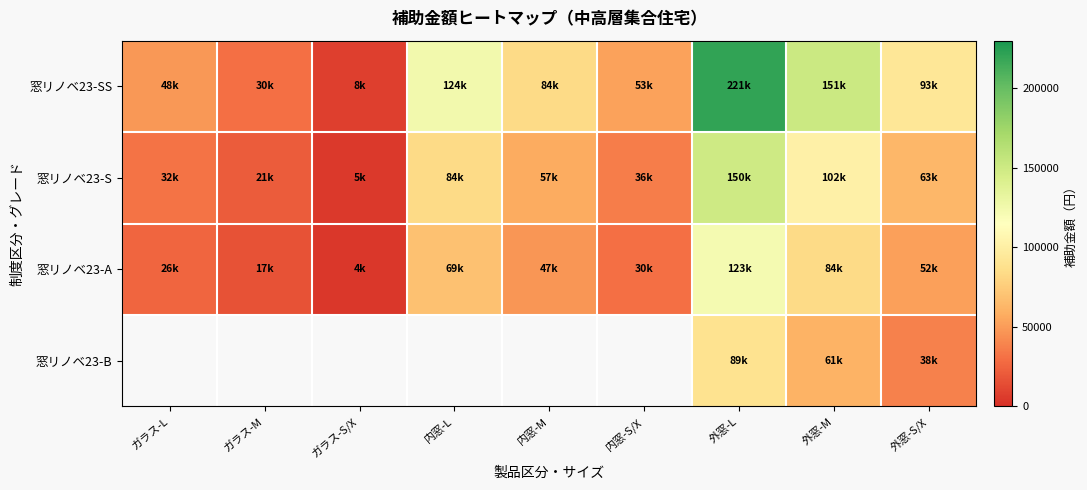

At which label does 窓リノベ23-SS first exceed 84000?

内窓-L